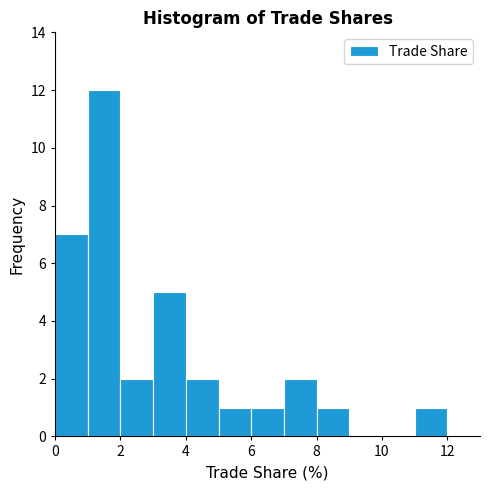

Reading left to right, list every bar in this chart as the range it spans on the x-axis followed by its height. The values are not printed on the chart, so give them approximately, as read against the axis.

0 to 1: 7
1 to 2: 12
2 to 3: 2
3 to 4: 5
4 to 5: 2
5 to 6: 1
6 to 7: 1
7 to 8: 2
8 to 9: 1
9 to 10: 0
10 to 11: 0
11 to 12: 1
12 to 13: 0